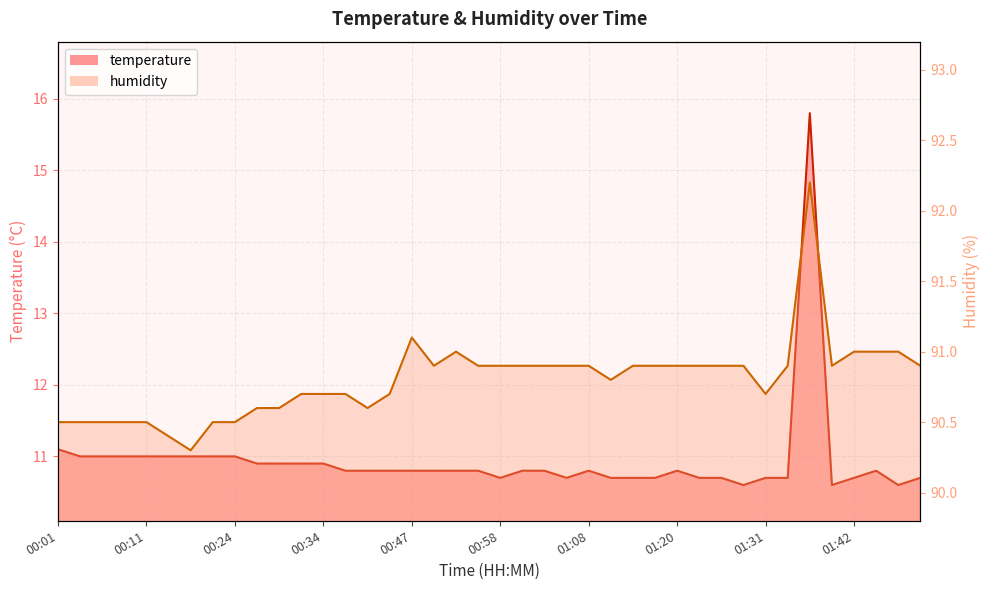

What is the sum of the humidity values at 00:42 and 01:28?

181.5